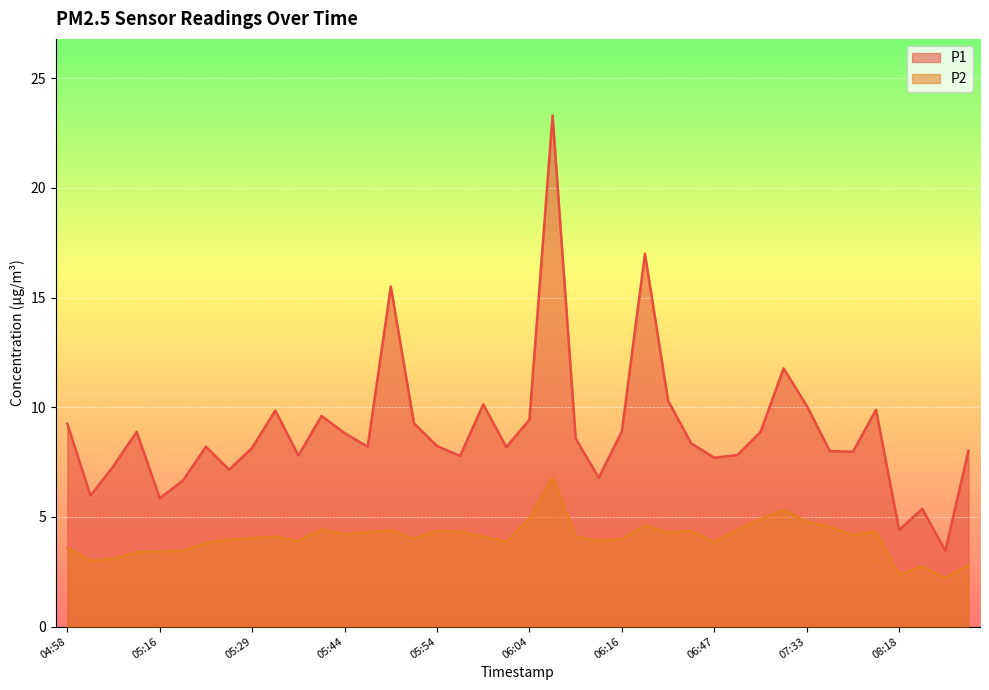

What is the sum of all P1 values?

356.7